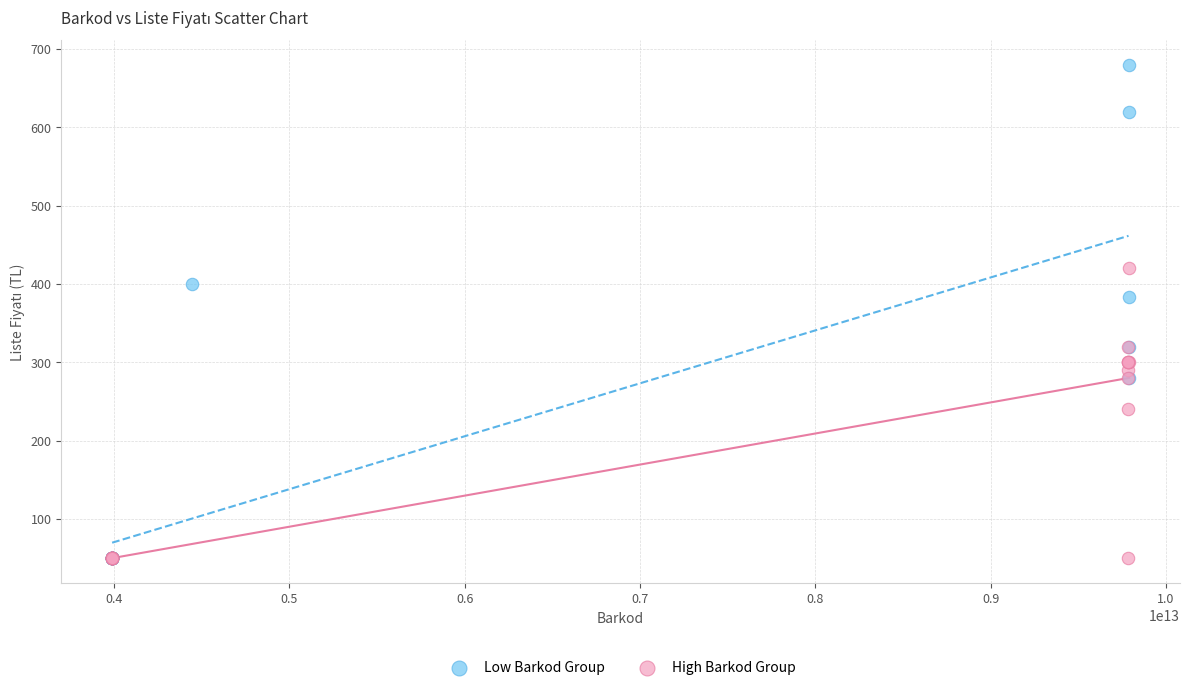

Which series has the largest Y range (max minus min)?

Low Barkod Group